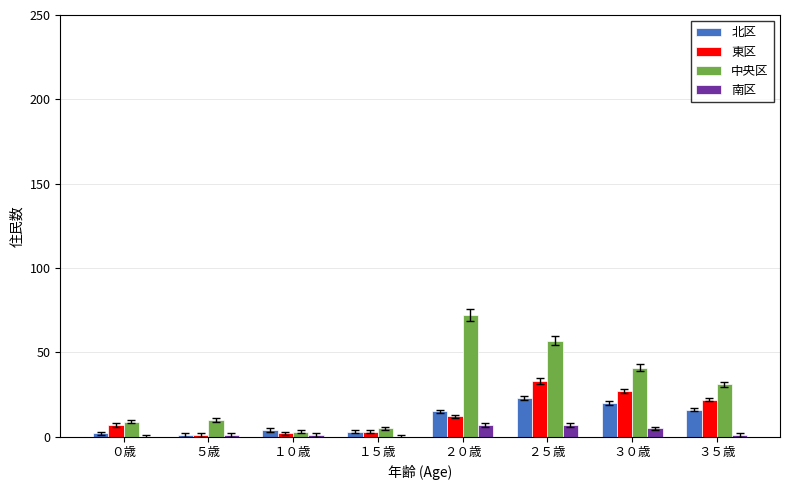

What are all the series names shown in the legend?

北区, 東区, 中央区, 南区